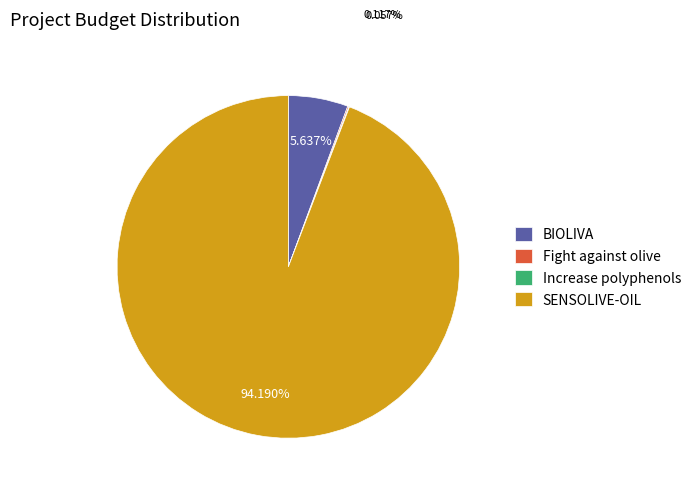

Approximately how many times larger is the value at SENSOLIVE-OIL compared to BIOLIVA?

16.7